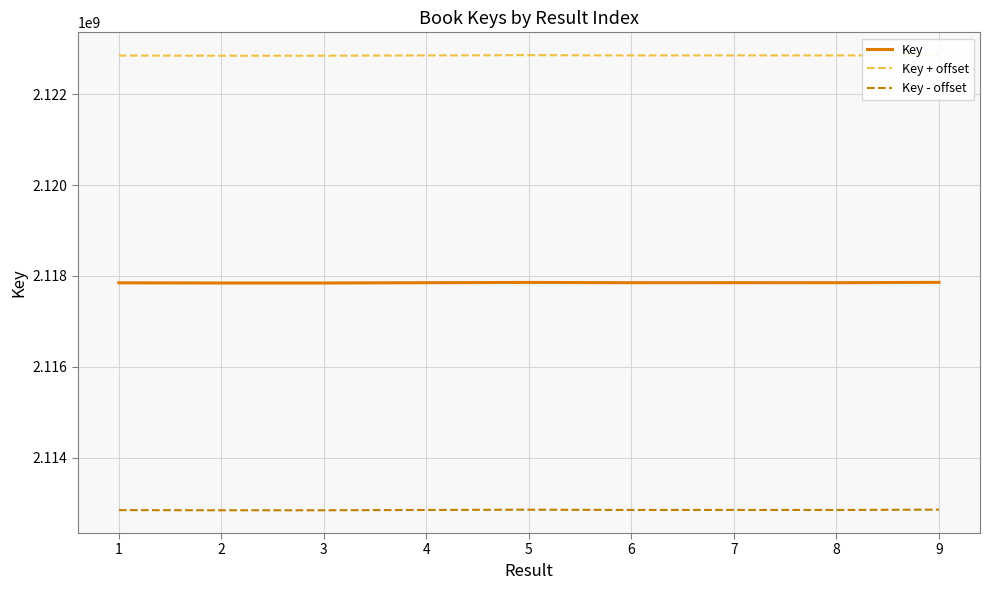

What is the total value across all series at 8?

6353555511